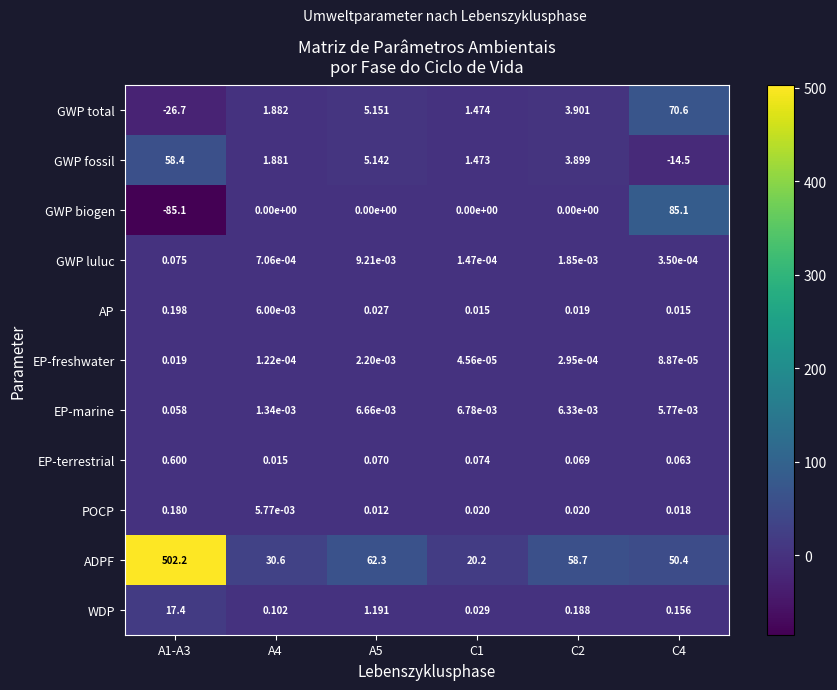

Which series has the widest spread of values?

ADPF